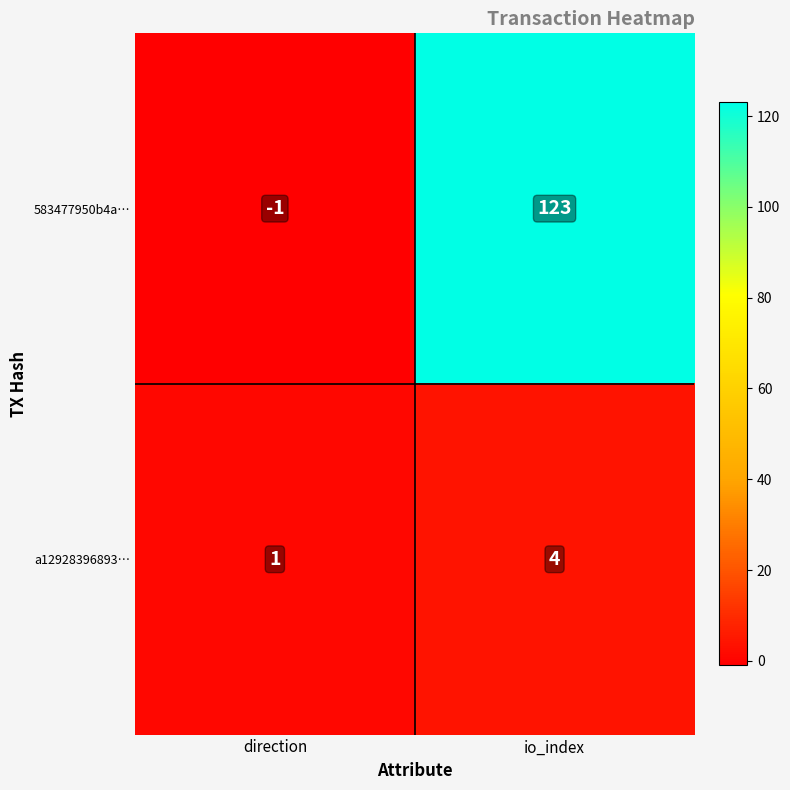

At how many categories does at least one series exceed 101?

1